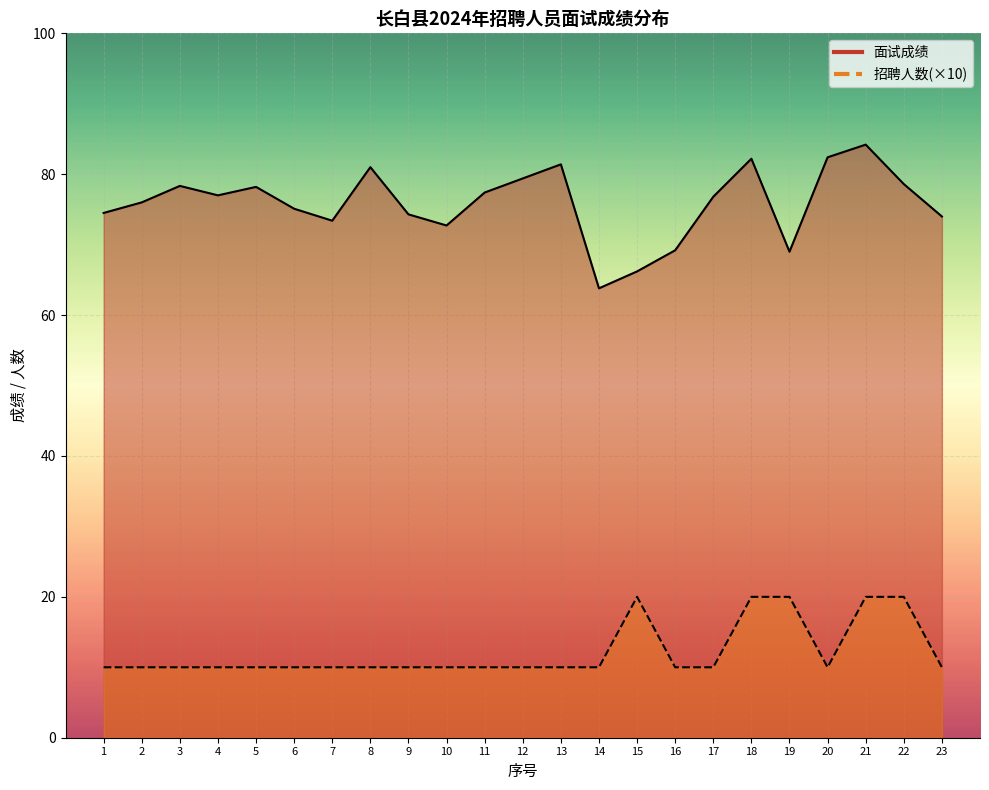

What is the sum of the 招聘人数 values at 13 and 19?

30.0